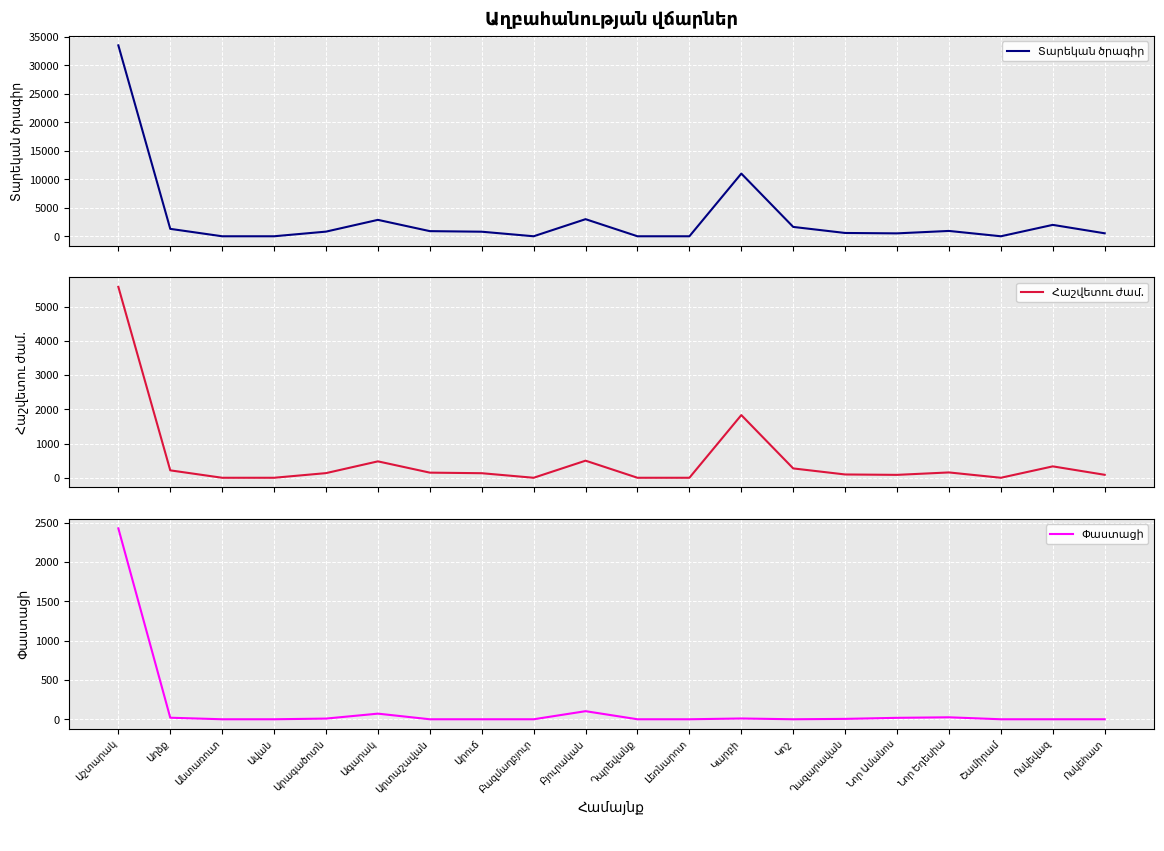

What is the label of the 9th point from the left?

Բազմաղբյուր